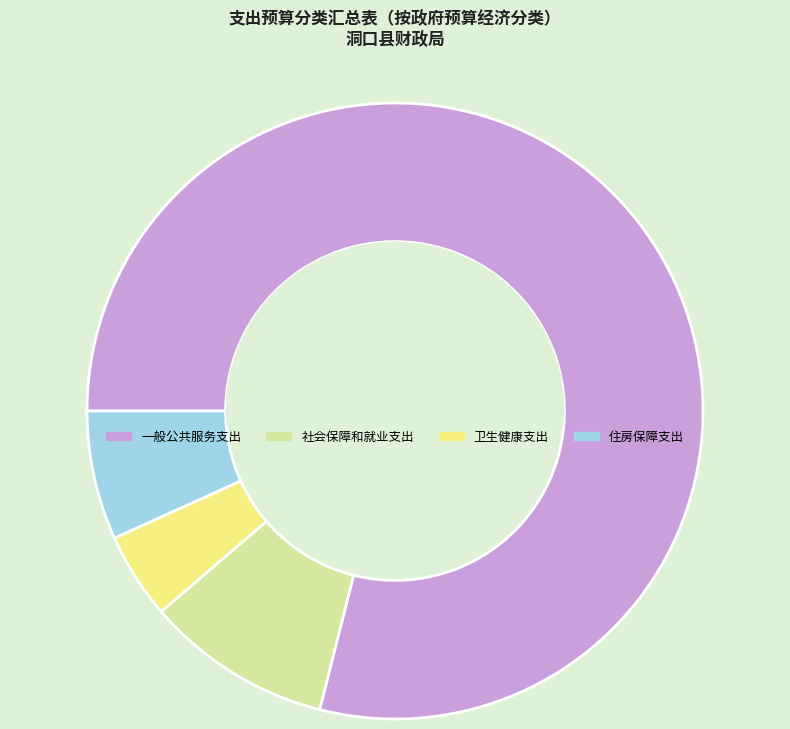

The 社会保障和就业支出 slice represents 10% of the pie. True or false?

True